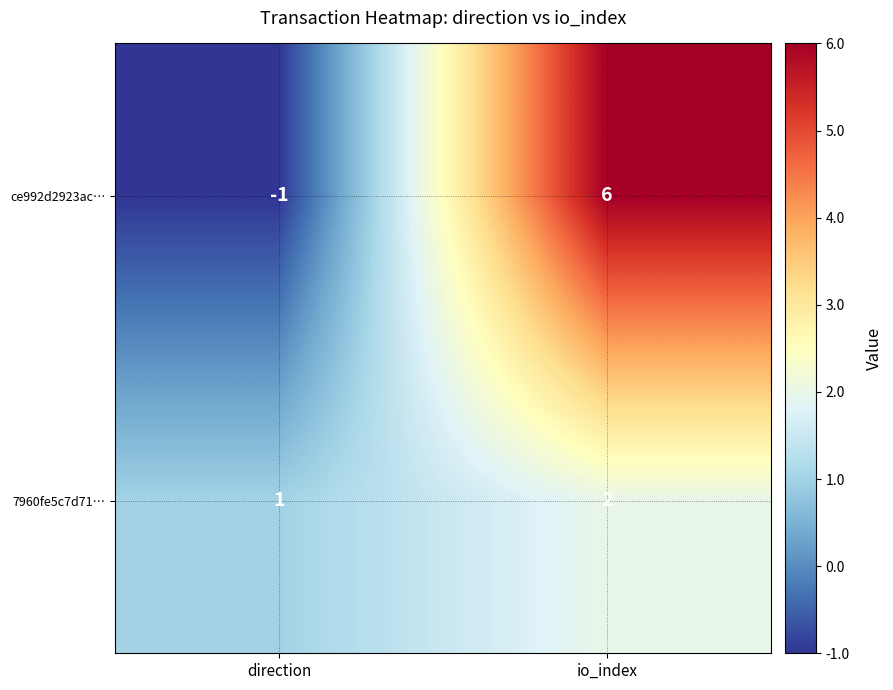

Where is ce992d2923ac… nearest to the value 2?

direction